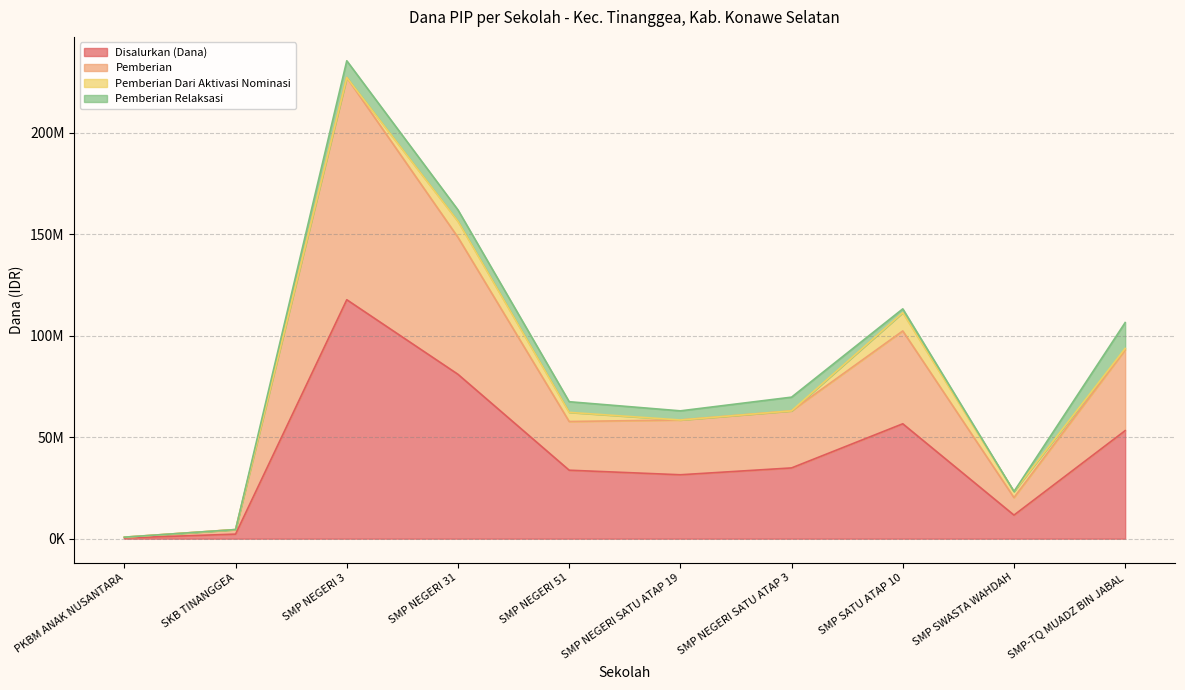

What is the spread (max minus min) of values at SKB TINANGGEA?

2250000